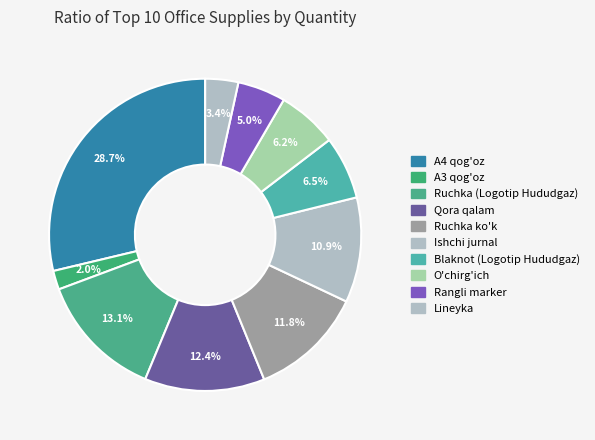

To the nearest percent, what is the combined percentage of Blaknot (Logotip Hududgaz) and Ruchka ko'k?

18%